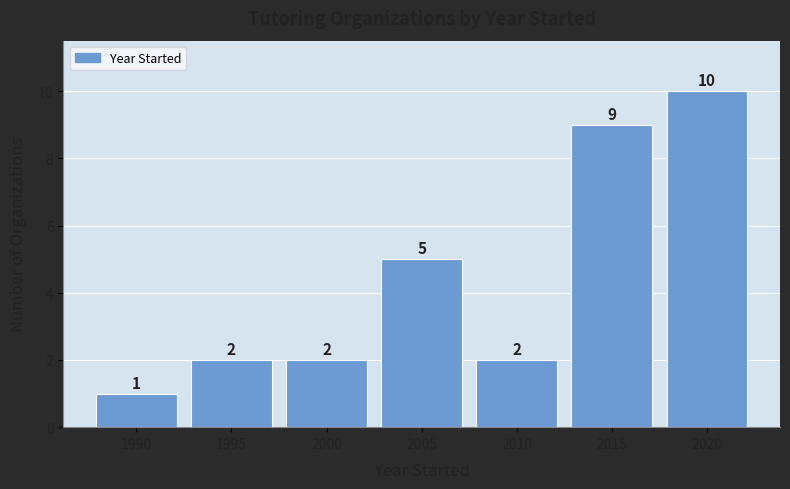

Reading left to right, extract all data points from this chart.

1990=1	1995=2	2000=2	2005=5	2010=2	2015=9	2020=10